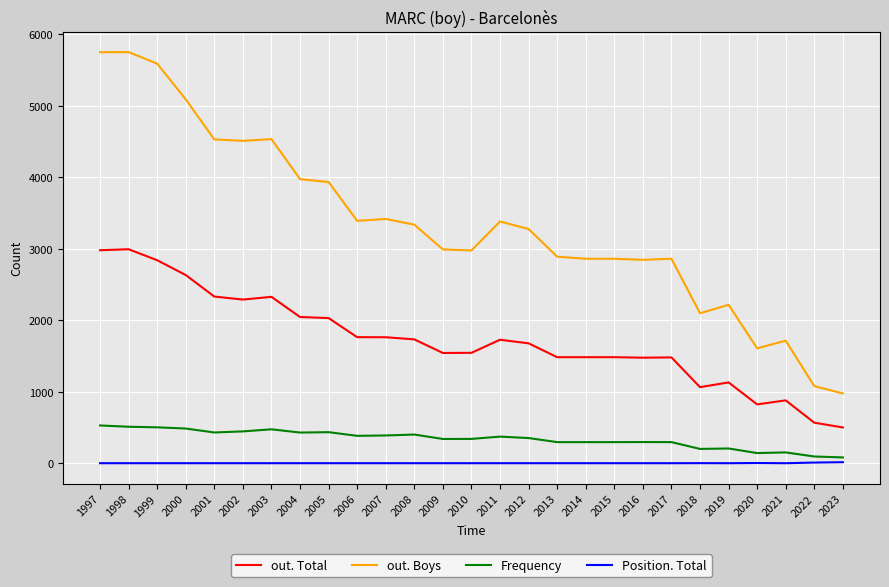

True or false: out. Total and out. Boys cross at least once.

False